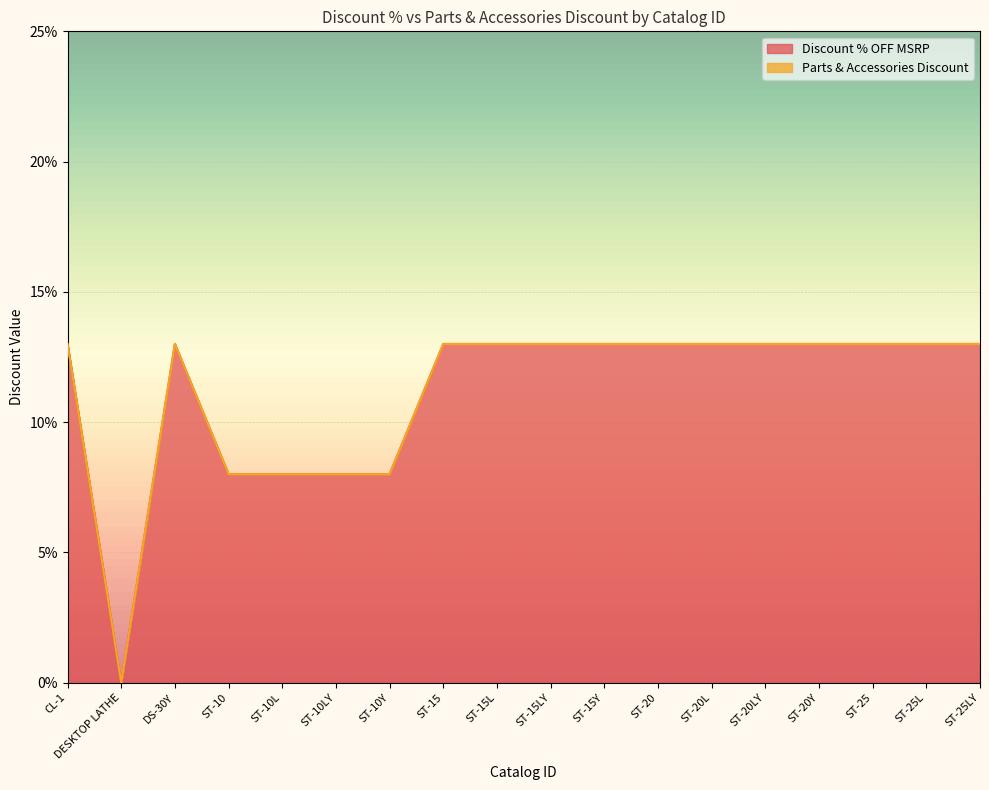

At which category does the data reach its first local peak?

DS-30Y